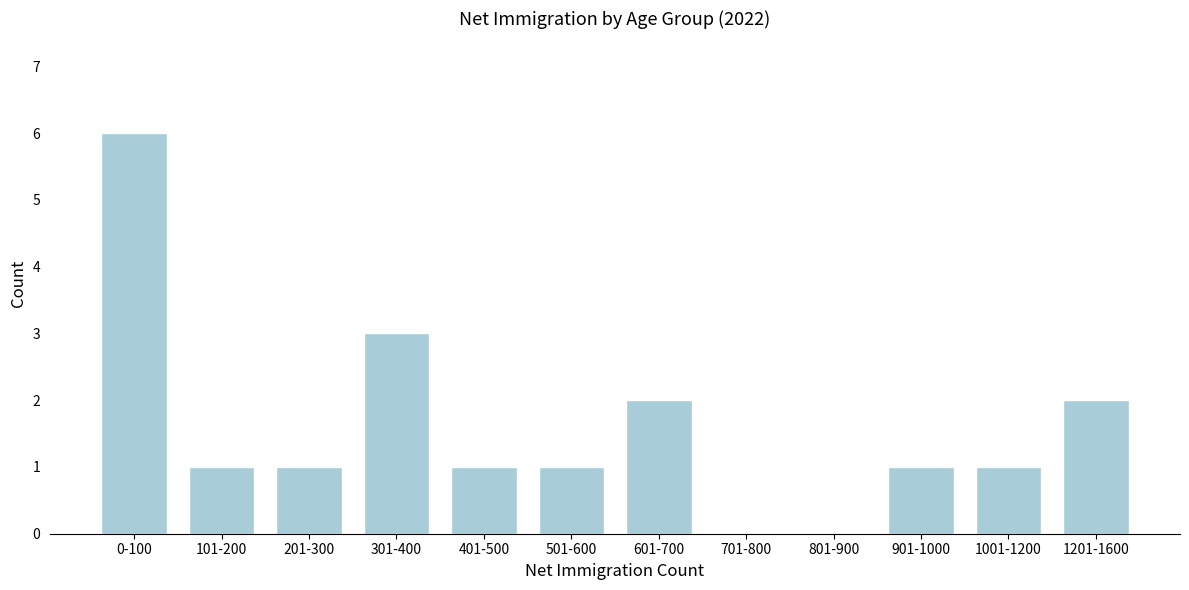

Reading left to right, list all the values displayed in this chart.

0-100=6	101-200=1	201-300=1	301-400=3	401-500=1	501-600=1	601-700=2	701-800=0	801-900=0	901-1000=1	1001-1200=1	1201-1600=2